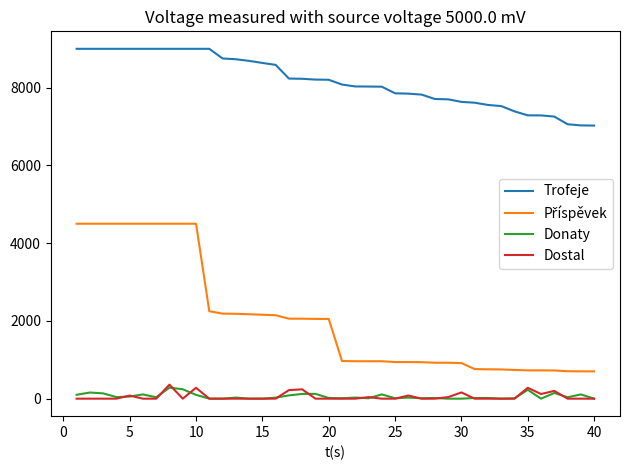

True or false: Trofeje and Dostal intersect in this chart.

False